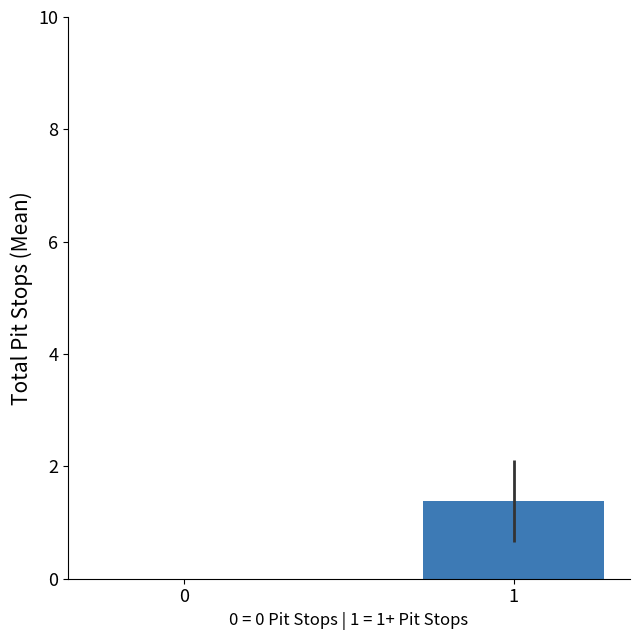

What is the sum of all values?

1.4